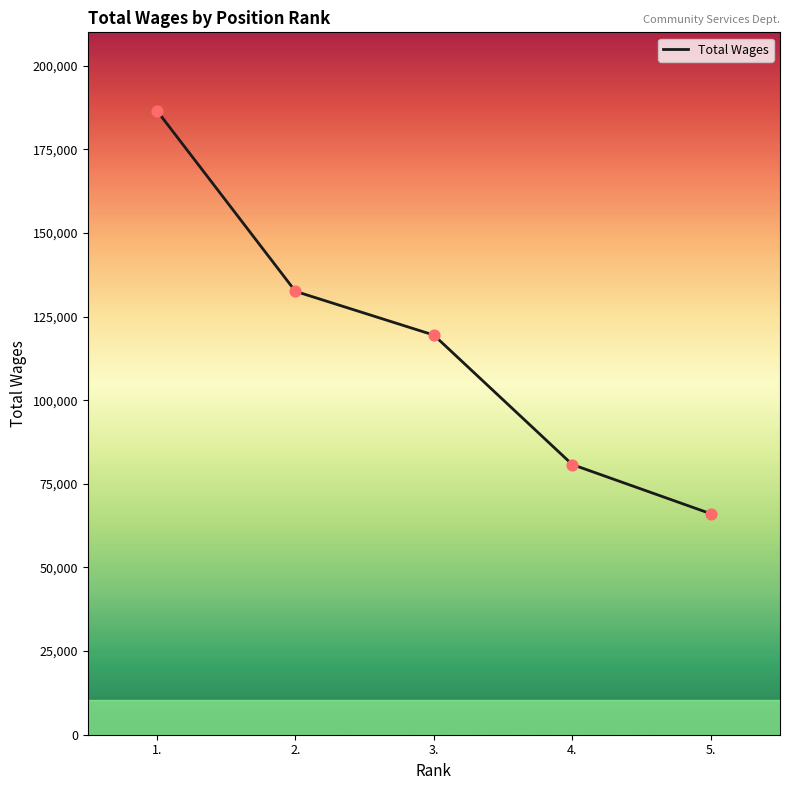

Approximately how many times larger is the value at 3. compared to 2.?

0.9